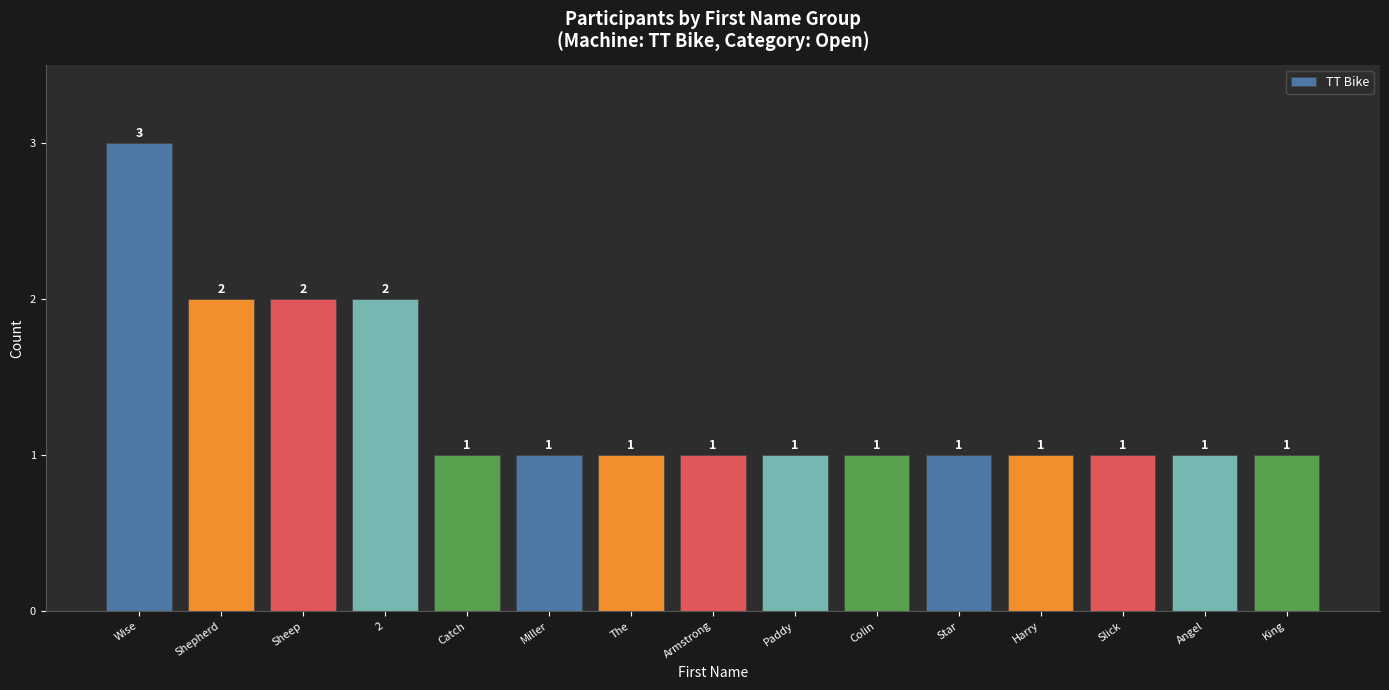

True or false: the data shows 0 at Star.

False